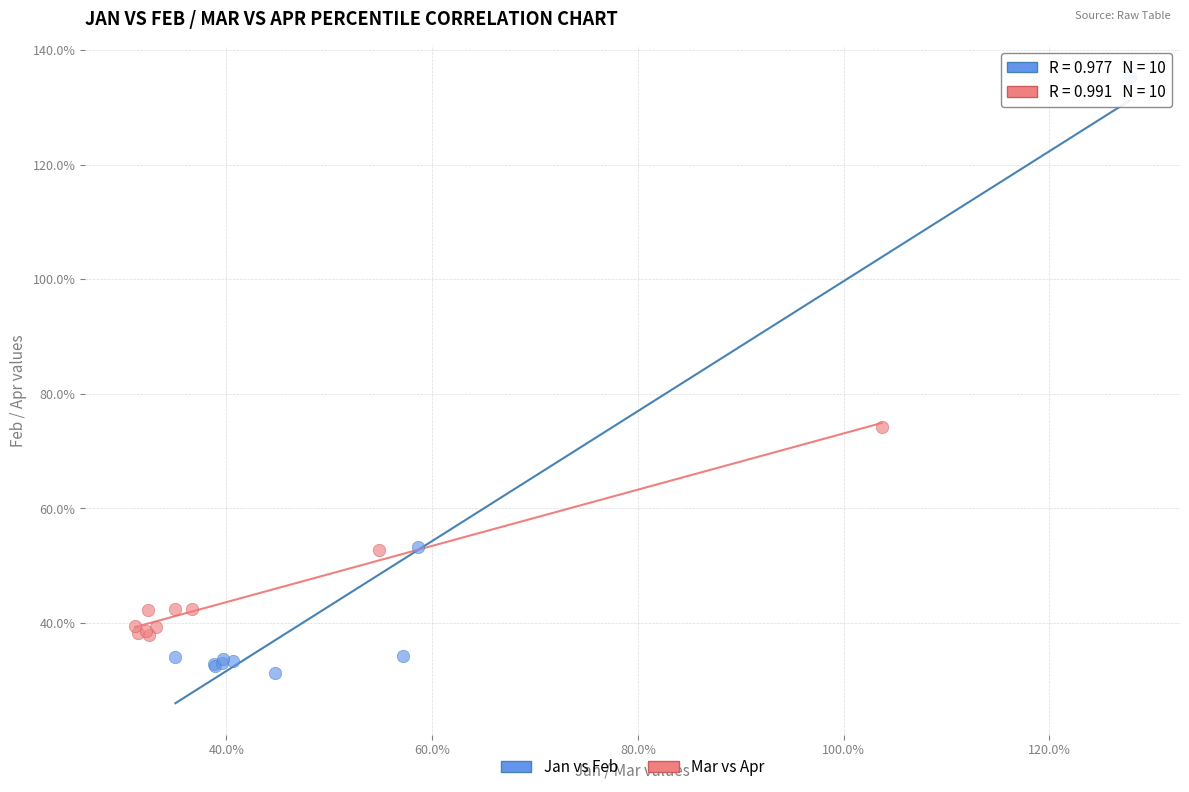

What are all the series names shown in the legend?

Jan vs Feb, Mar vs Apr